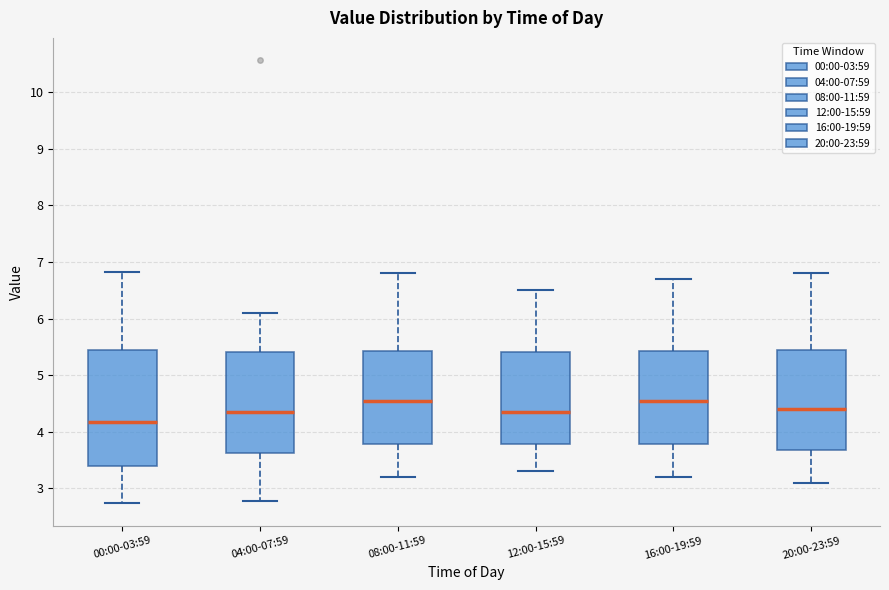

Reading left to right, read every box against the y-axis: the position of its median line, the range the box covers, and the ends of its whiskers. The values are not printed on the chart, so give them approximately, as read against the axis.

00:00-03:59: median 4.2, box 3.4 to 5.5, whiskers 2.7 to 6.8
04:00-07:59: median 4.4, box 3.6 to 5.4, whiskers 2.8 to 6.1
08:00-11:59: median 4.6, box 3.8 to 5.4, whiskers 3.2 to 6.8
12:00-15:59: median 4.4, box 3.8 to 5.4, whiskers 3.3 to 6.5
16:00-19:59: median 4.6, box 3.8 to 5.4, whiskers 3.2 to 6.7
20:00-23:59: median 4.4, box 3.7 to 5.5, whiskers 3.1 to 6.8